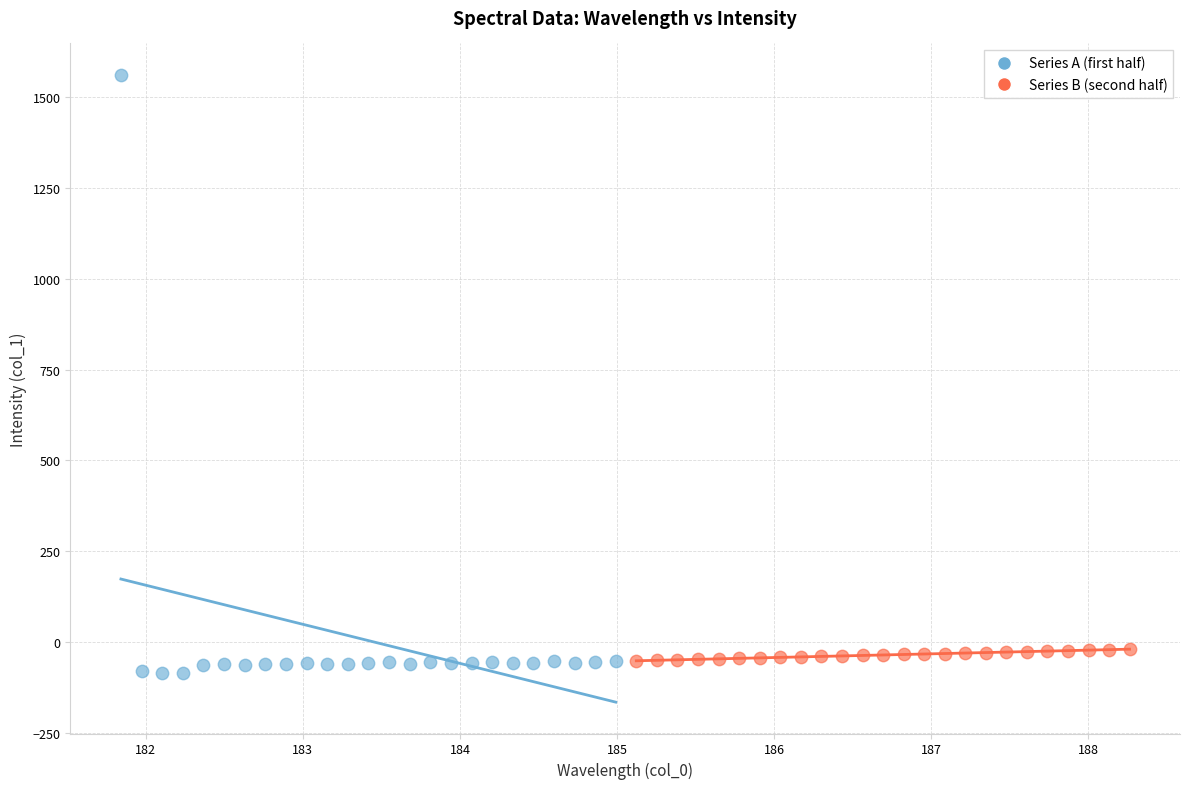

Which series has the largest Y range (max minus min)?

Series A (first half)